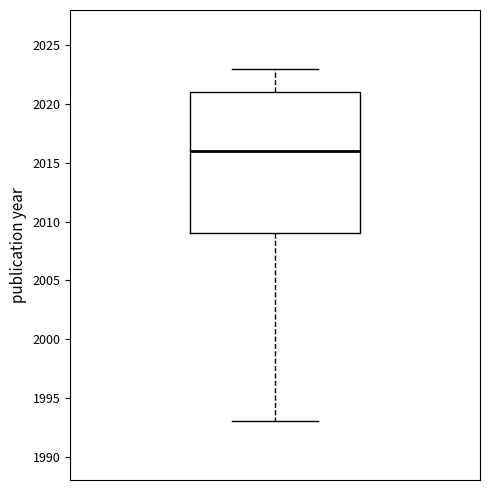

Transcribe this box plot: give where the median line is, the range the box spans, and where the two whiskers end, as read against the y-axis. The values are not printed on the chart, so give them approximately, as read against the axis.

median 2016, box 2009 to 2021, whiskers 1993 to 2023